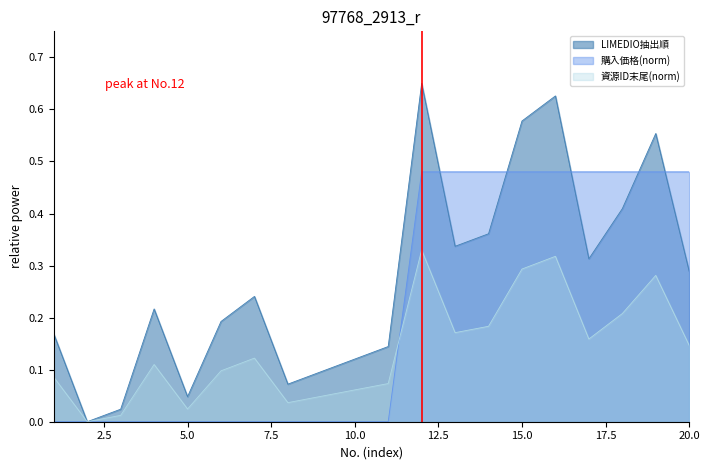

Does the chart display data point markers on the line(s)?

No